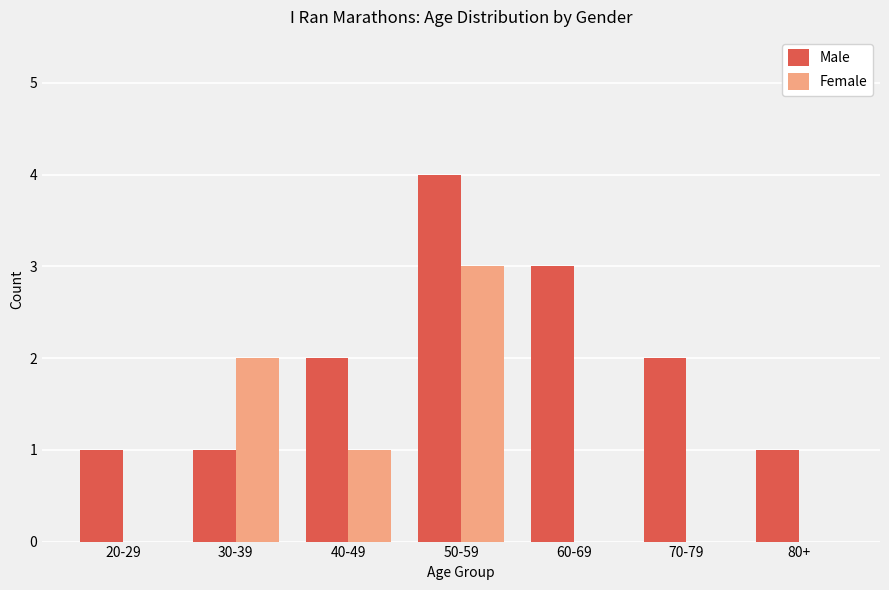

What are all the series names shown in the legend?

Male, Female